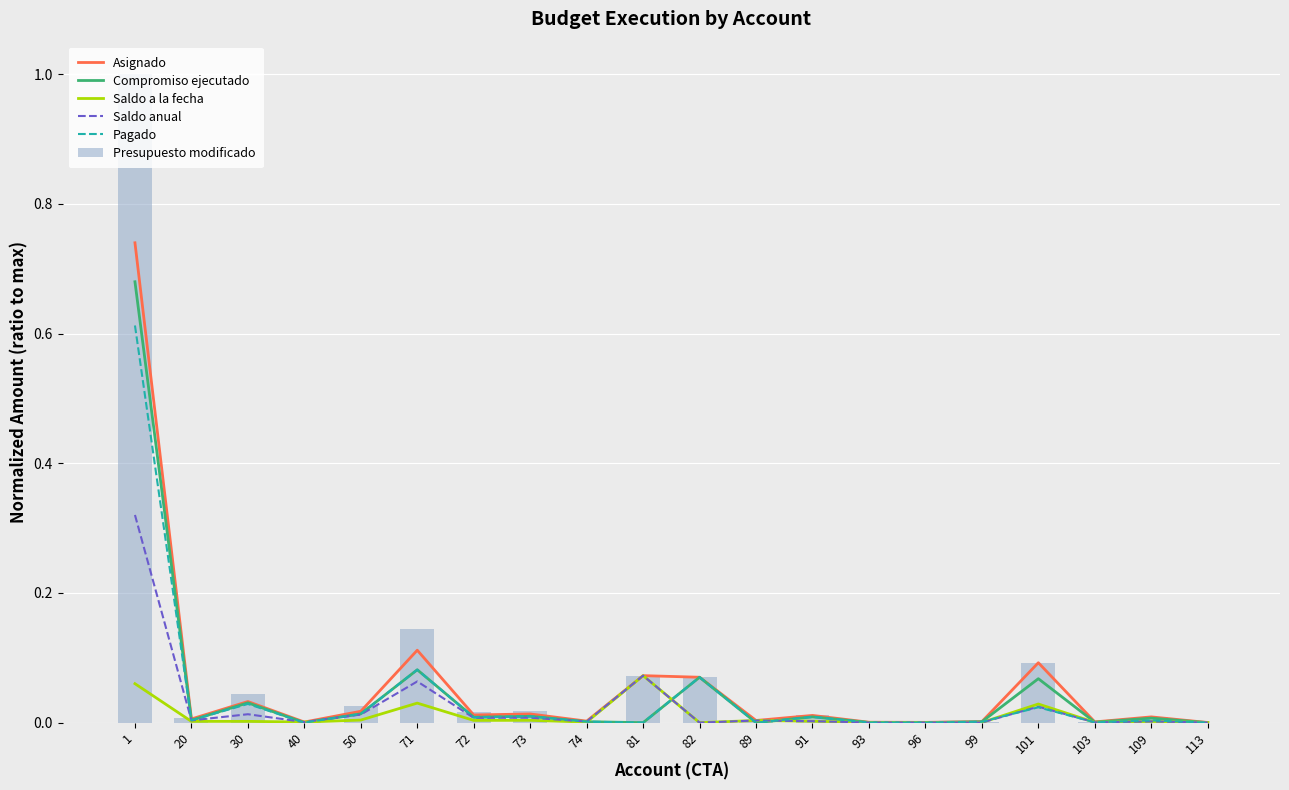

The value of Presupuesto modificado at 99 is 0.0. True or false?

True